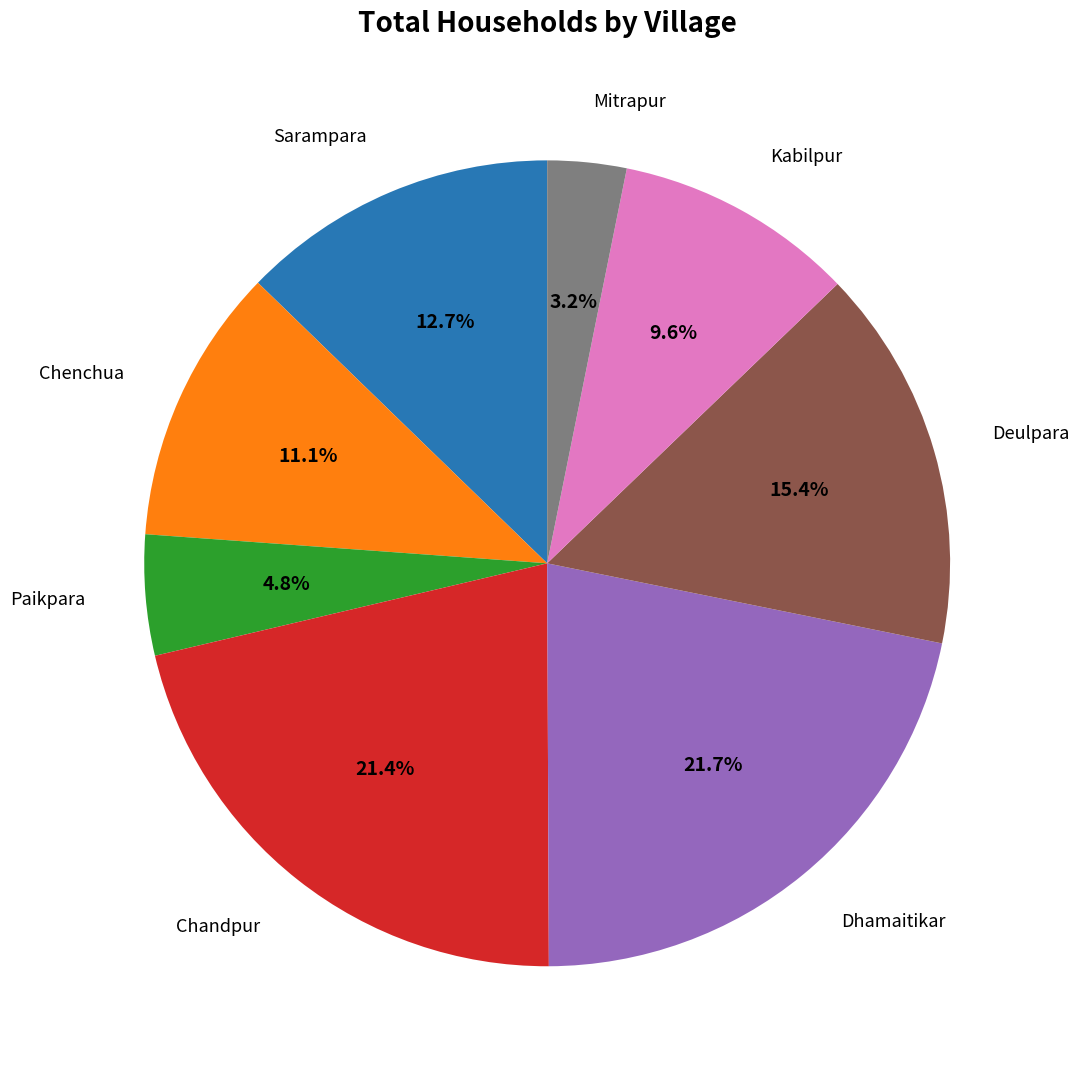

To the nearest percent, what is the average slice percentage?

12%